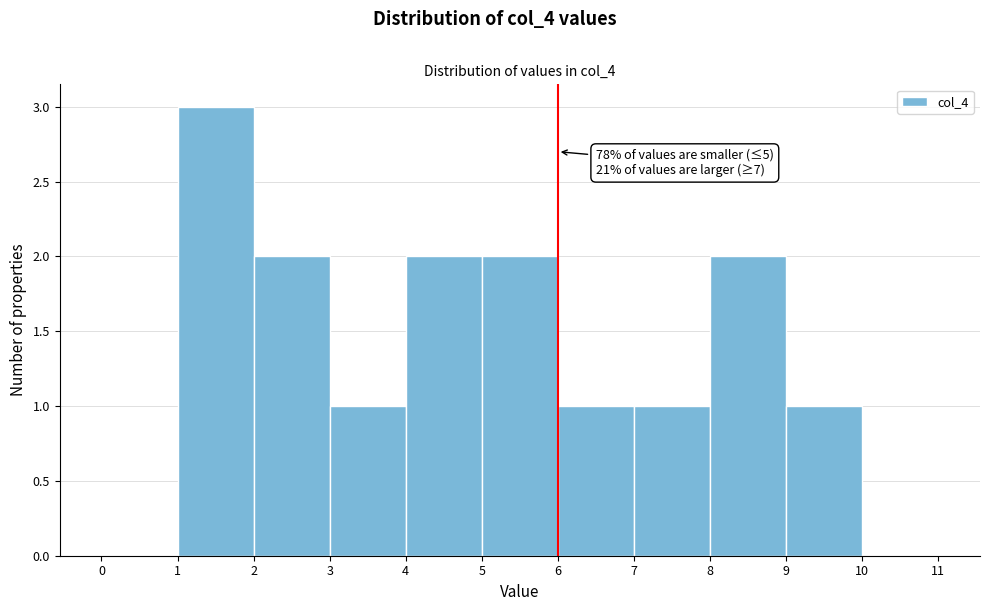

Over which range of the x-axis is the bar tallest?

1 to 2